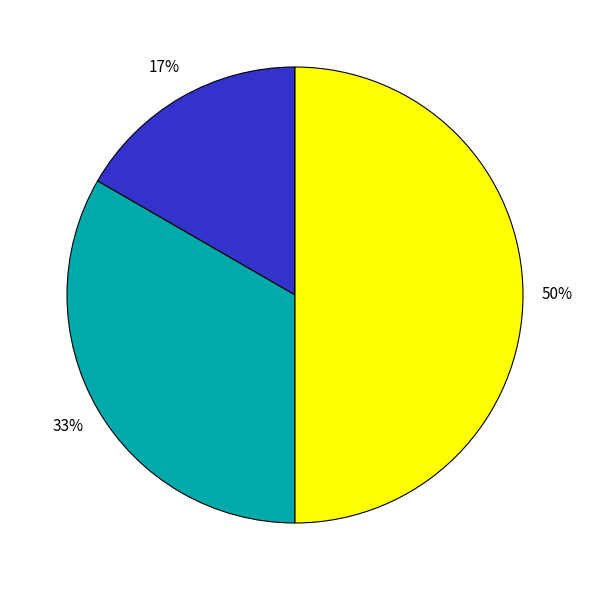

To the nearest percent, what is the difference between the largest and smallest slice percentages?

33%